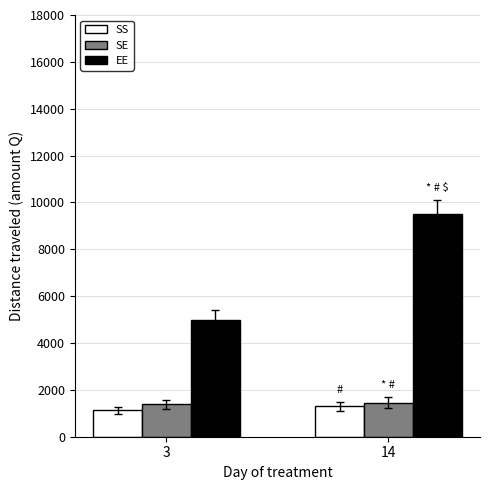

Reading left to right, transcribe all the data shown in this chart.

SS: 3=1128	14=1302
SE: 3=1381	14=1460
EE: 3=5000	14=9500